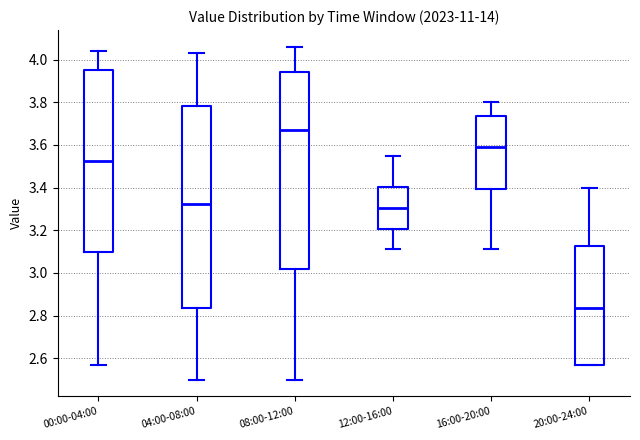

Where does the lower whisker of the box for 12:00-16:00 end on the y-axis? The values are not printed on the chart, so give them approximately, as read against the axis.

3.12